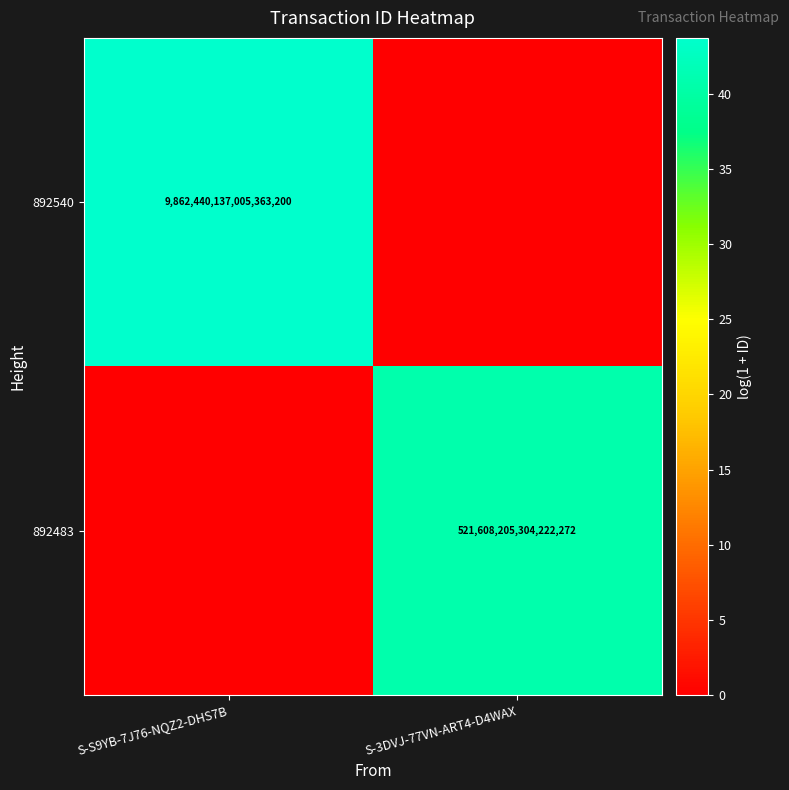

Is the value of 892540 at S-S9YB-7J76-NQZ2-DHS7B greater than the value of 892483 at S-3DVJ-77VN-ART4-D4WAX?

Yes